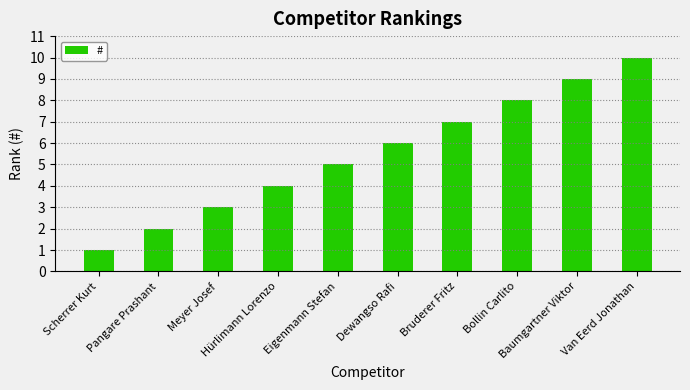

Where is the data nearest to the value 5?

Eigenmann Stefan